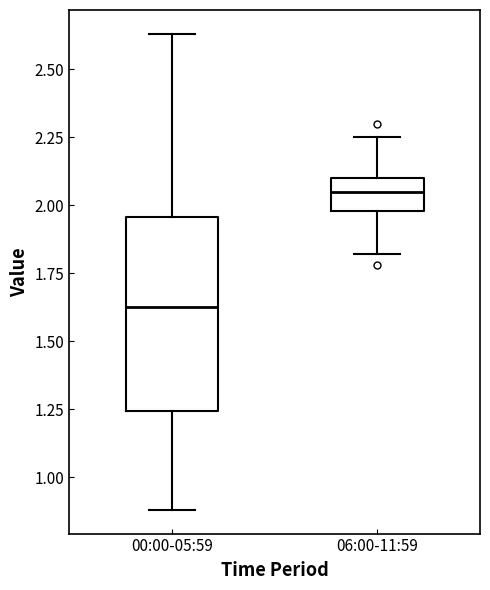

Which box's median line is the highest?

06:00-11:59